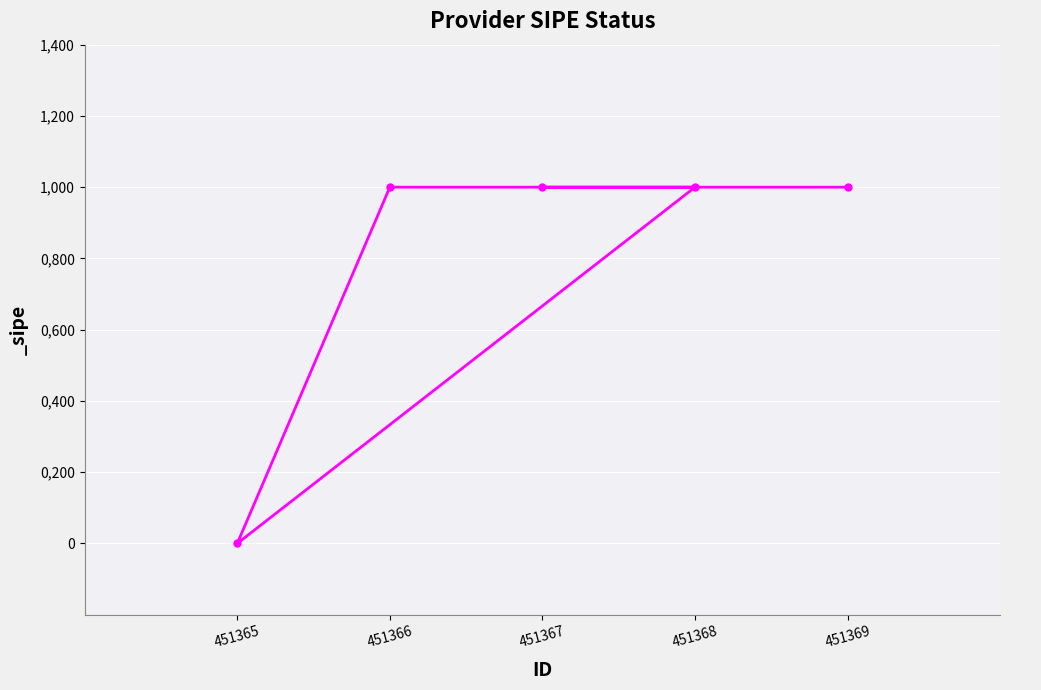

What is the value of the 4th point from the left?

1